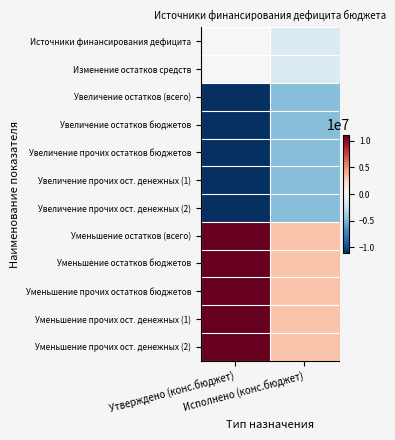

At Исполнено (конс.бюджет), list the series in order from smallest to largest.

Увеличение остатков (всего), Увеличение остатков бюджетов, Увеличение прочих остатков бюджетов, Увеличение прочих ост. денежных (1), Увеличение прочих ост. денежных (2), Источники финансирования дефицита, Изменение остатков средств, Уменьшение остатков (всего), Уменьшение остатков бюджетов, Уменьшение прочих остатков бюджетов, Уменьшение прочих ост. денежных (1), Уменьшение прочих ост. денежных (2)